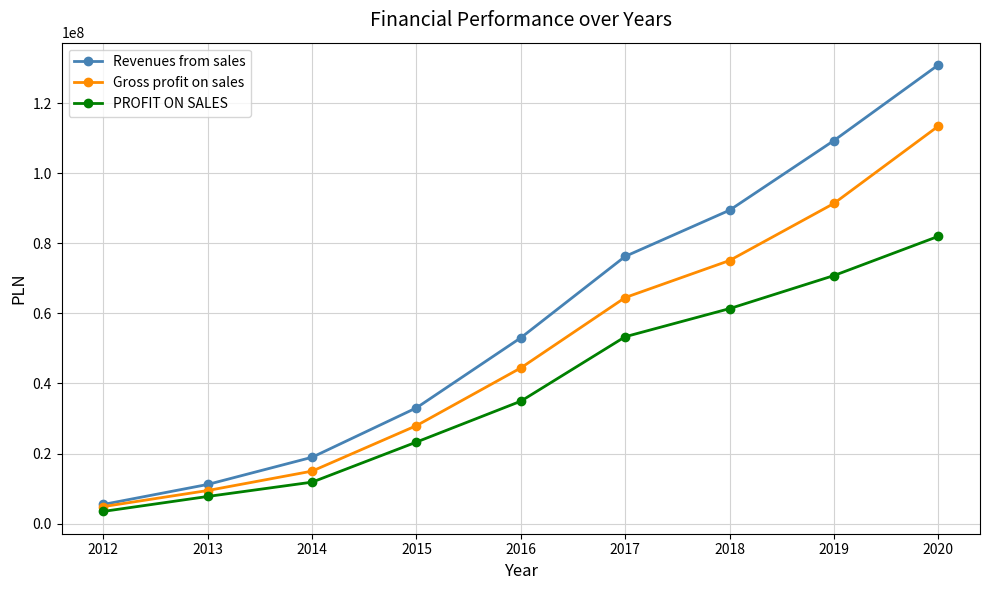

What is the difference between the maximum and minimum values in the Gross profit on sales series?

108540295